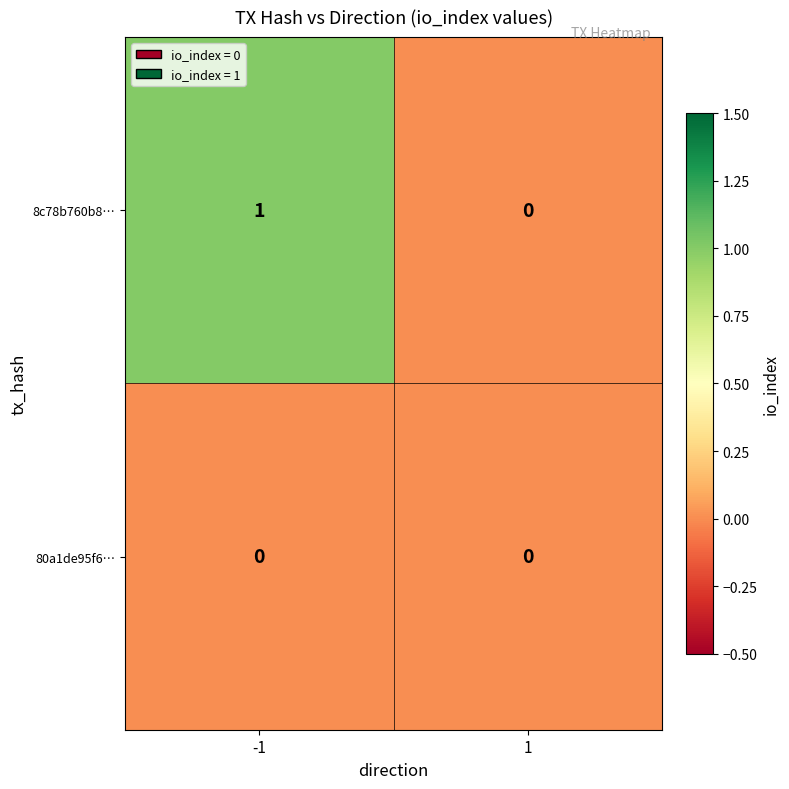

What is the greatest value displayed?

1